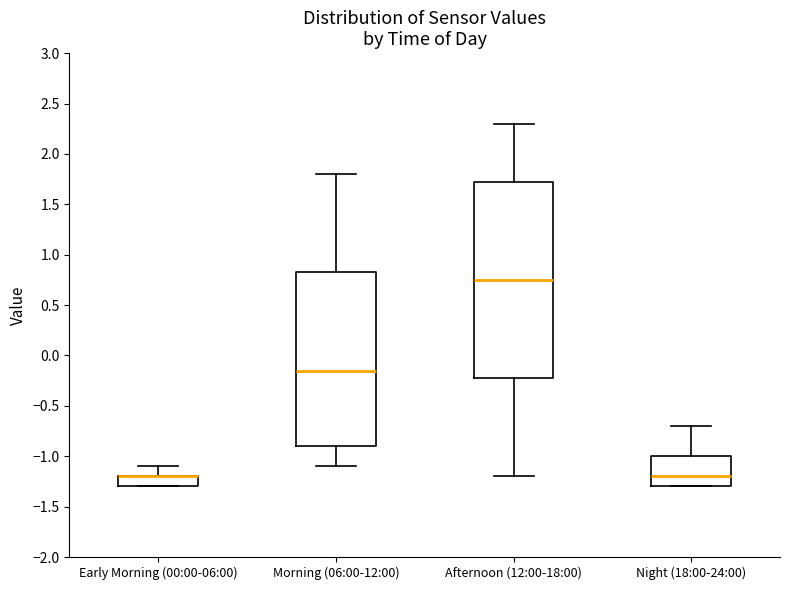

Which box is the tallest, from its lower edge to its upper edge?

Afternoon (12:00-18:00)